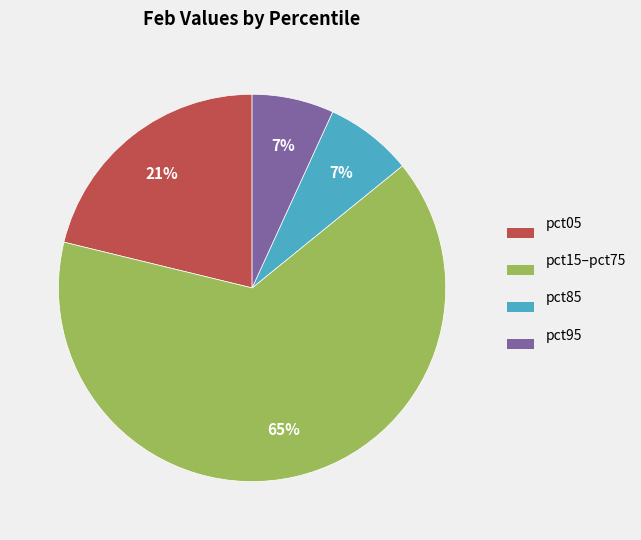

How many slices are in this pie chart?

4